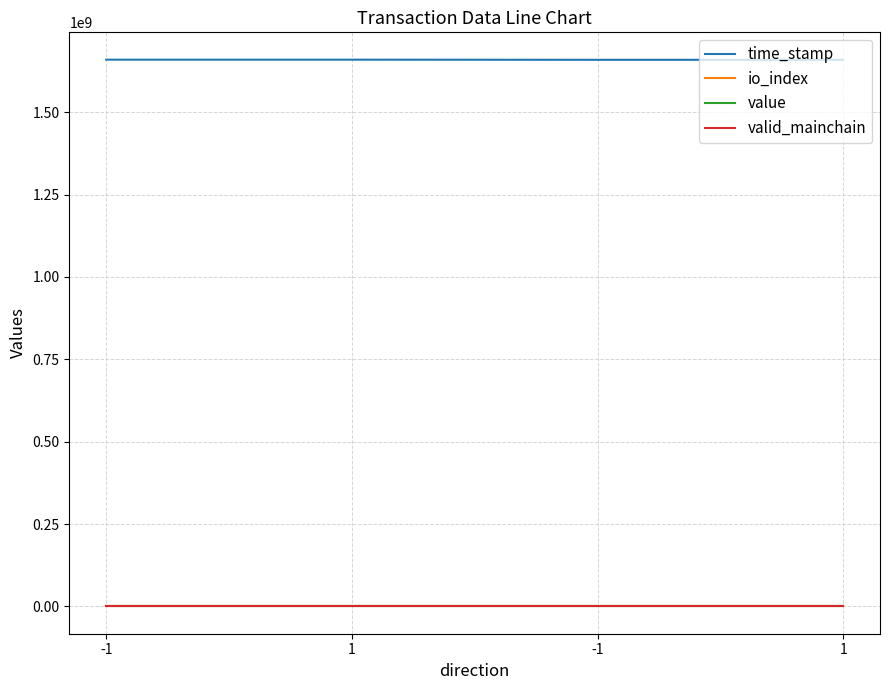

How many lines are shown in the chart?

4